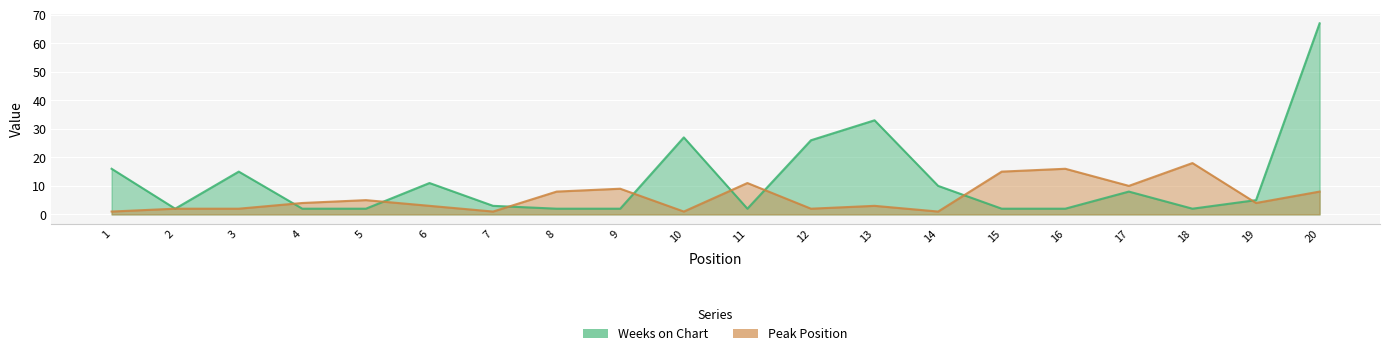

Which series has the largest total across all categories?

Weeks on Chart